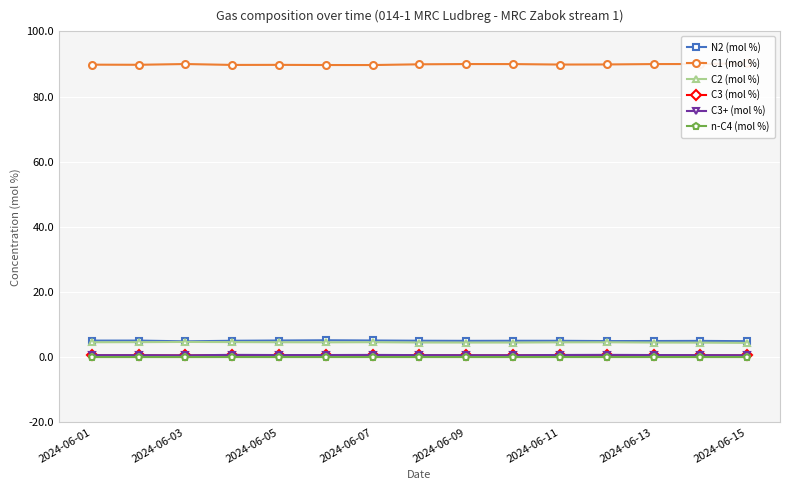

What are all the series names shown in the legend?

N2 (mol %), C1 (mol %), C2 (mol %), C3 (mol %), C3+ (mol %), n-C4 (mol %)